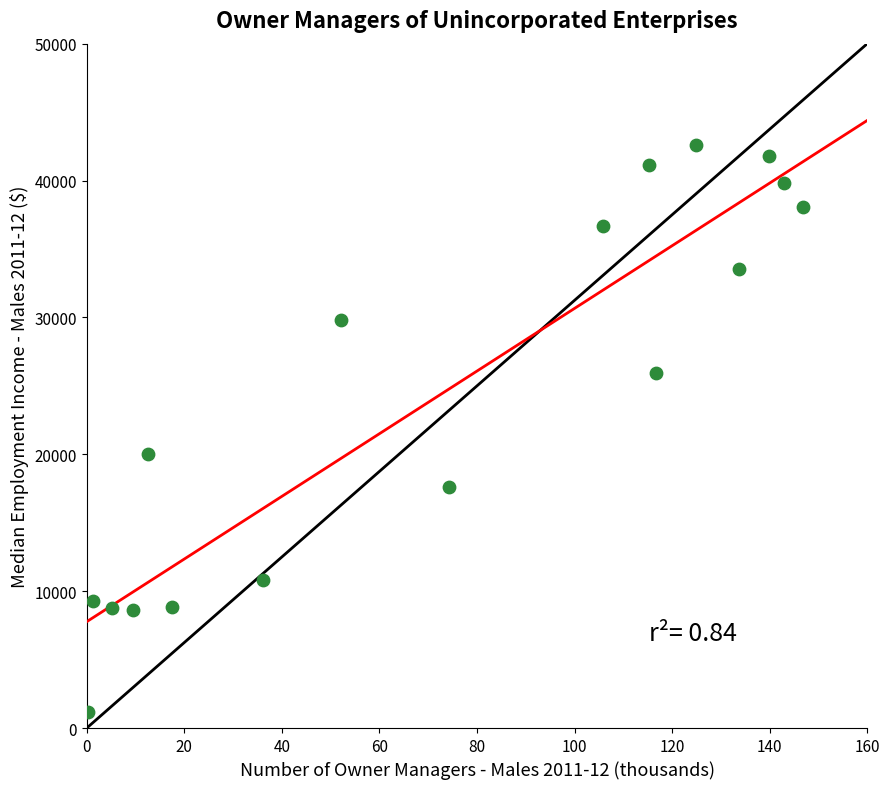

What is the range of X values (max minus min)?

146.5